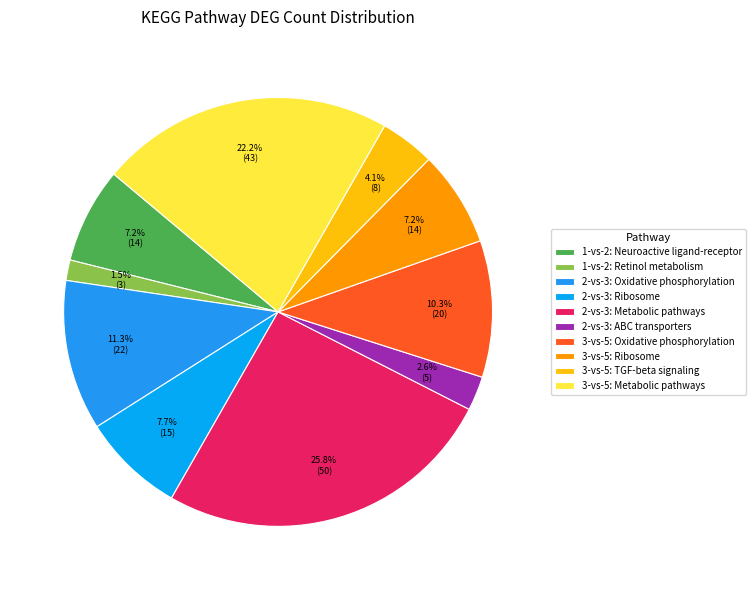

Which has a higher value, 3-vs-5: TGF-beta signaling or 3-vs-5: Ribosome?

3-vs-5: Ribosome